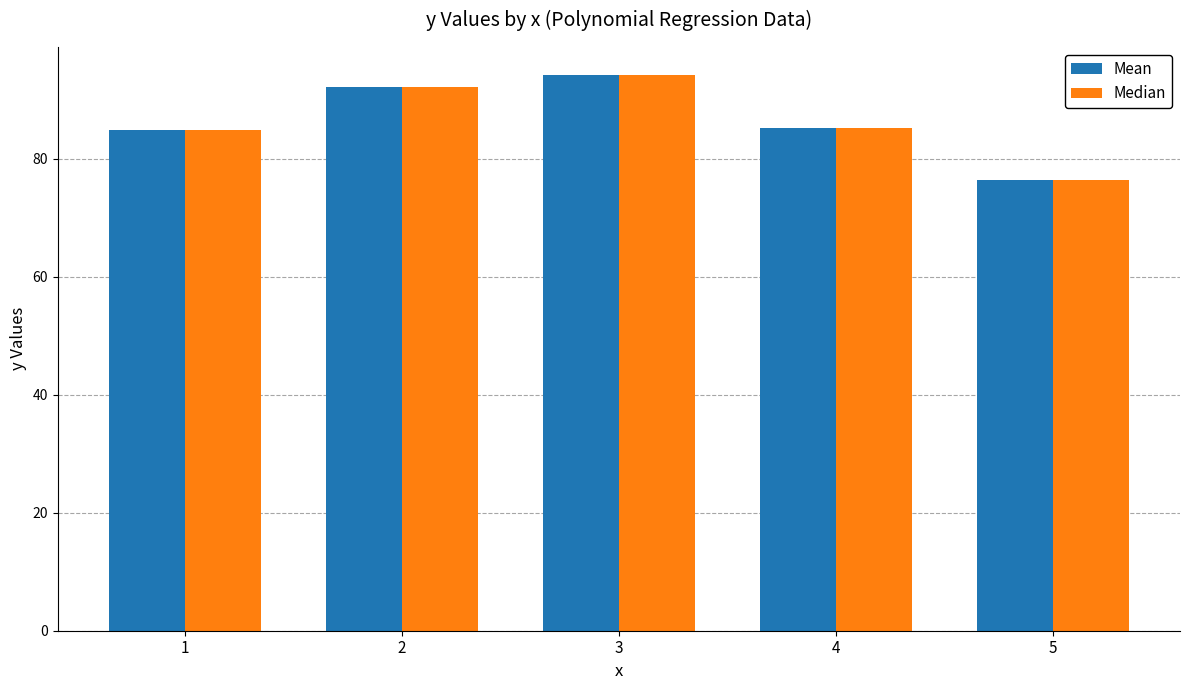

Is it true that Median equals 32.9 at 4?

False